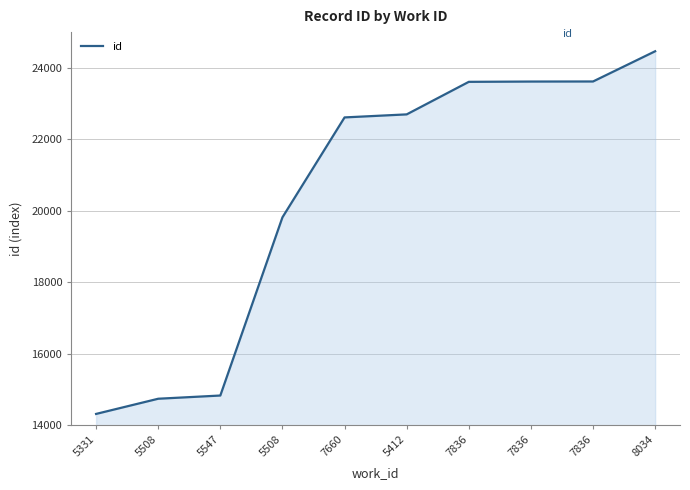

Does the chart display data point markers on the line(s)?

No